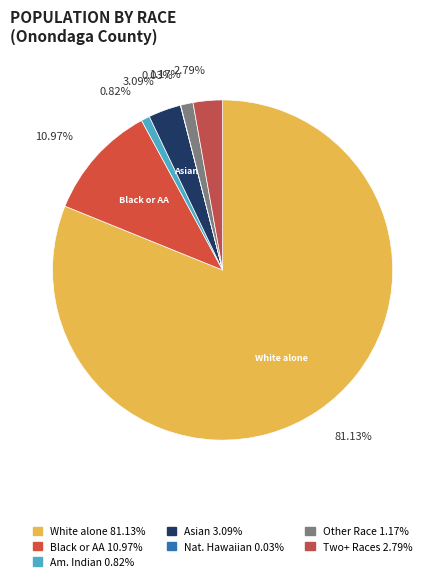

Count the number of slices in the pie.

7